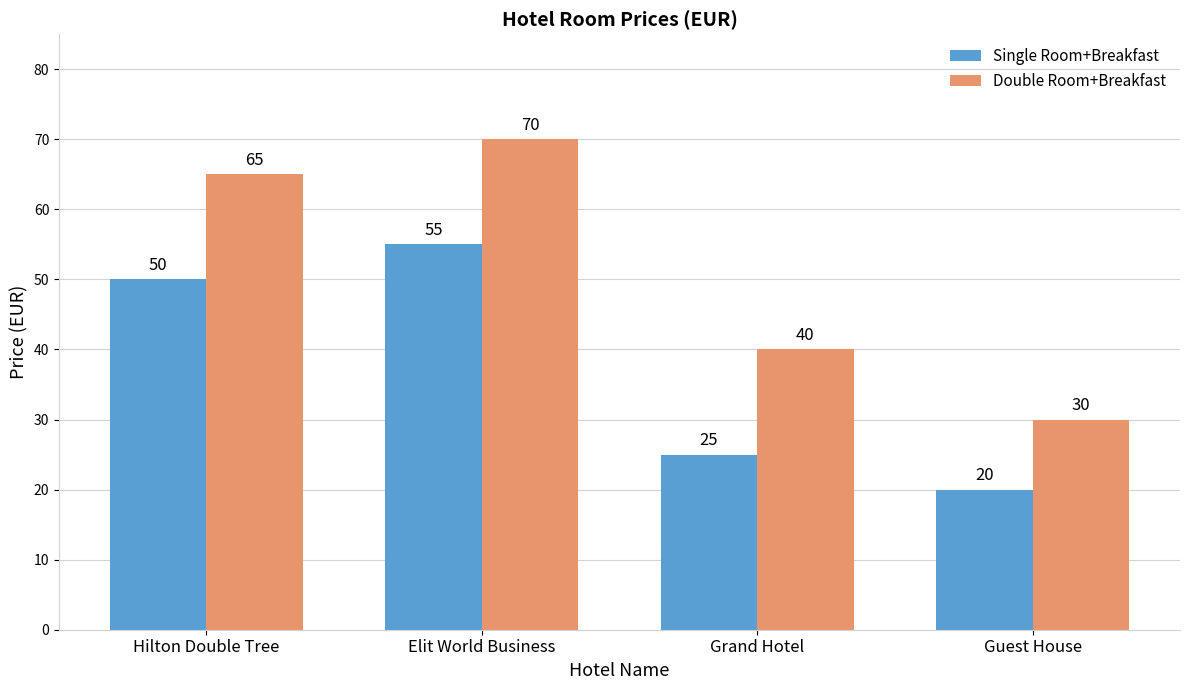

Which series has the largest total across all categories?

Double Room+Breakfast